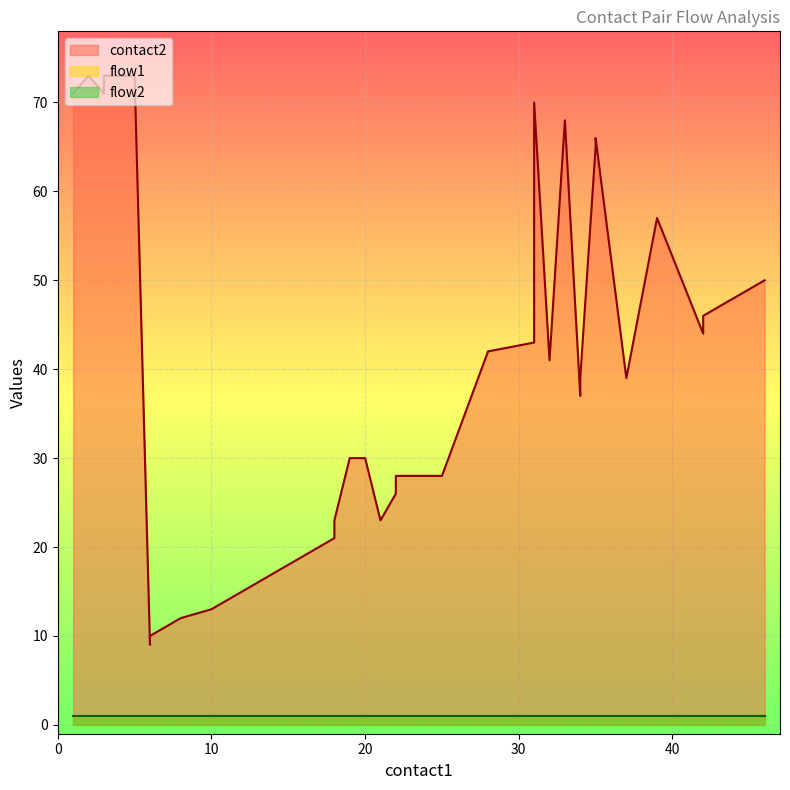

List the series in order of their peak value, lowest first.

flow1, flow2, contact2